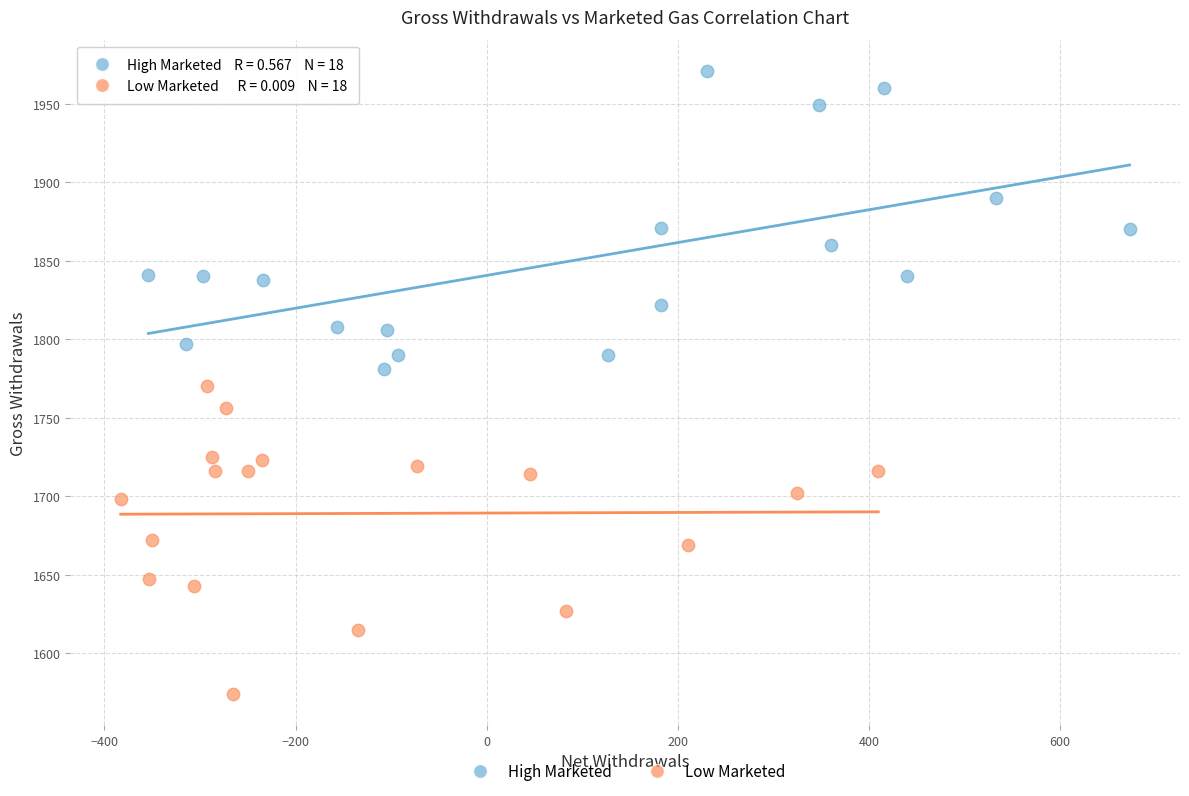

Which series reaches the minimum Y coordinate?

Low Marketed